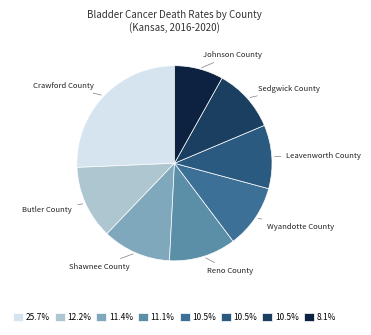

Do Butler County and Reno County together represent more than half of the pie?

No